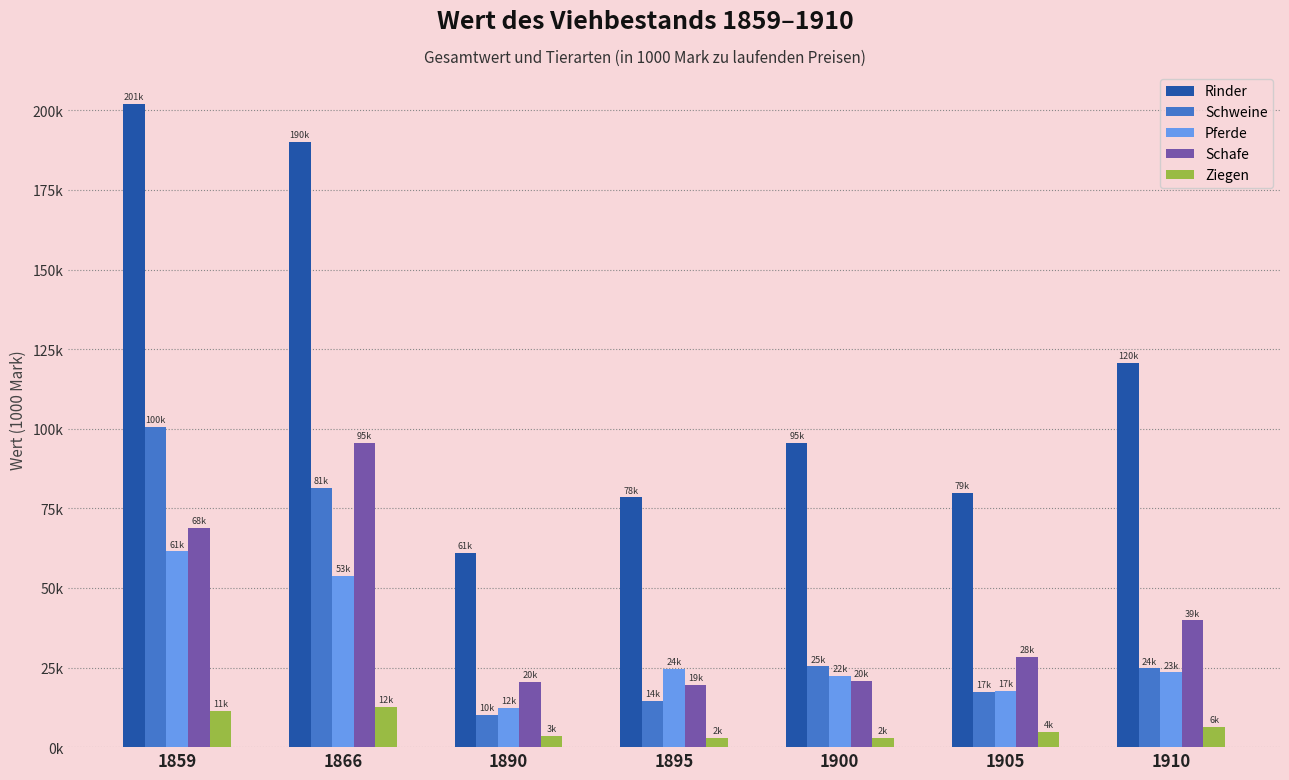

Which series changed the most between 1859 and 1910?

Rinder